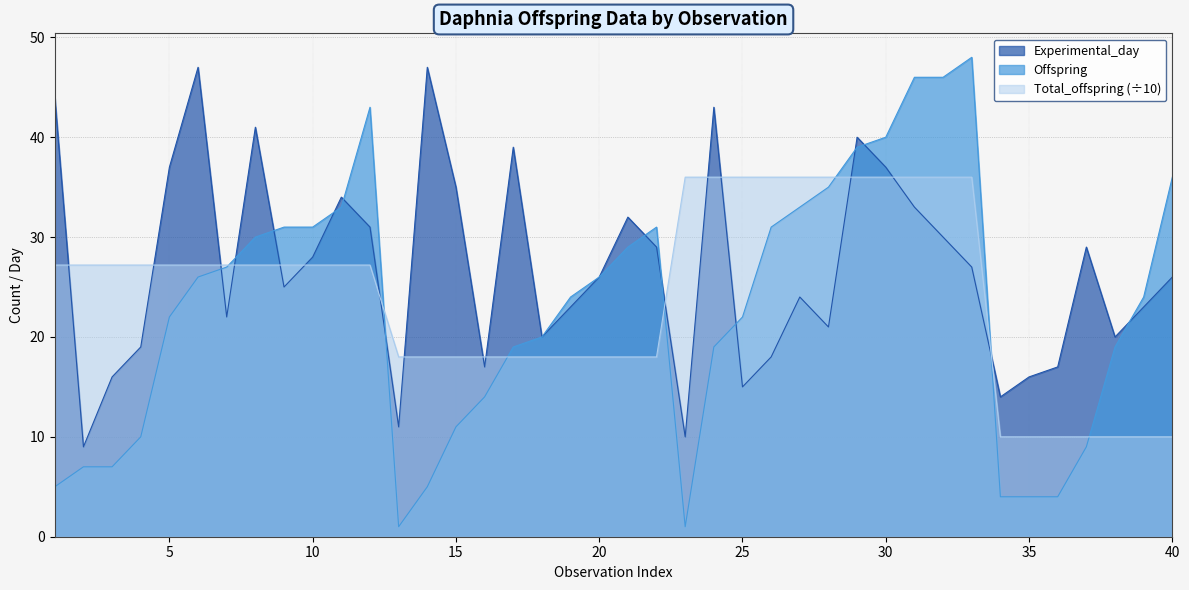

Is it true that Total_offspring equals 10.0 at 40?

True